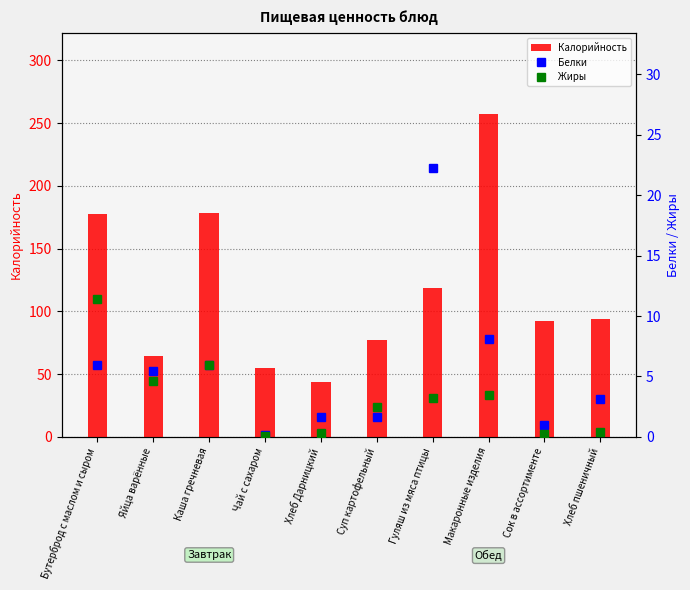

What is the sum of the Жиры values at Хлеб Дарницкий and Каша гречневая?

6.2